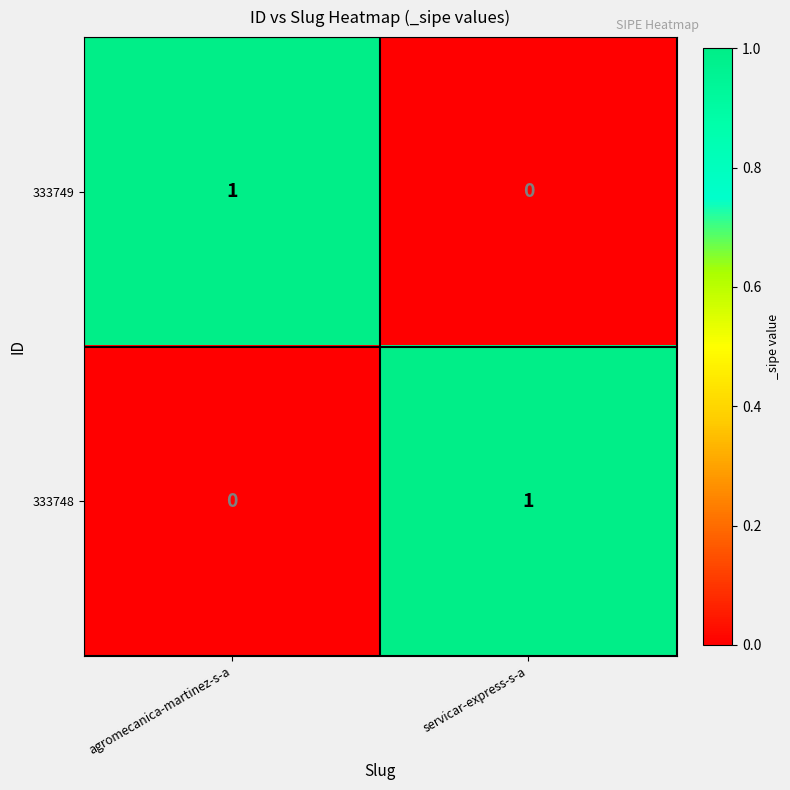

At which label does 333748 reach its minimum?

agromecanica-martinez-s-a